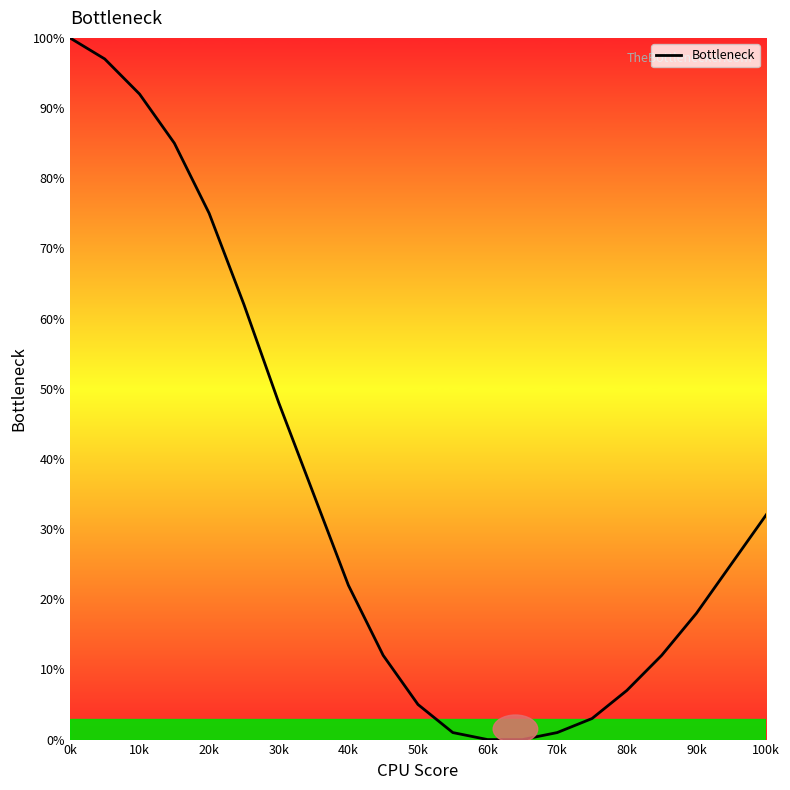

What is the maximum value shown in the chart?

100